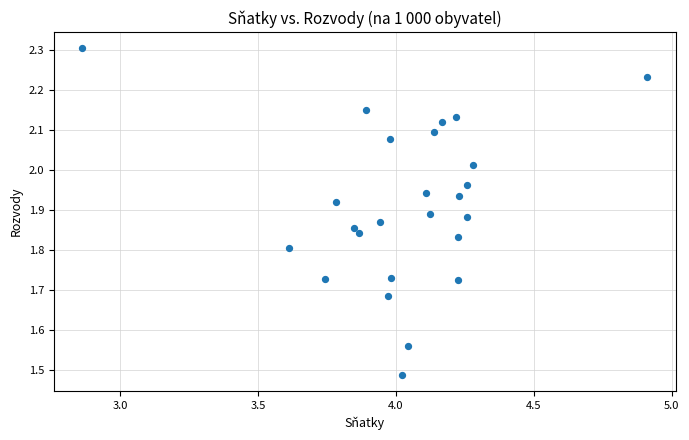

What is the range of Y values (max minus min)?

0.8